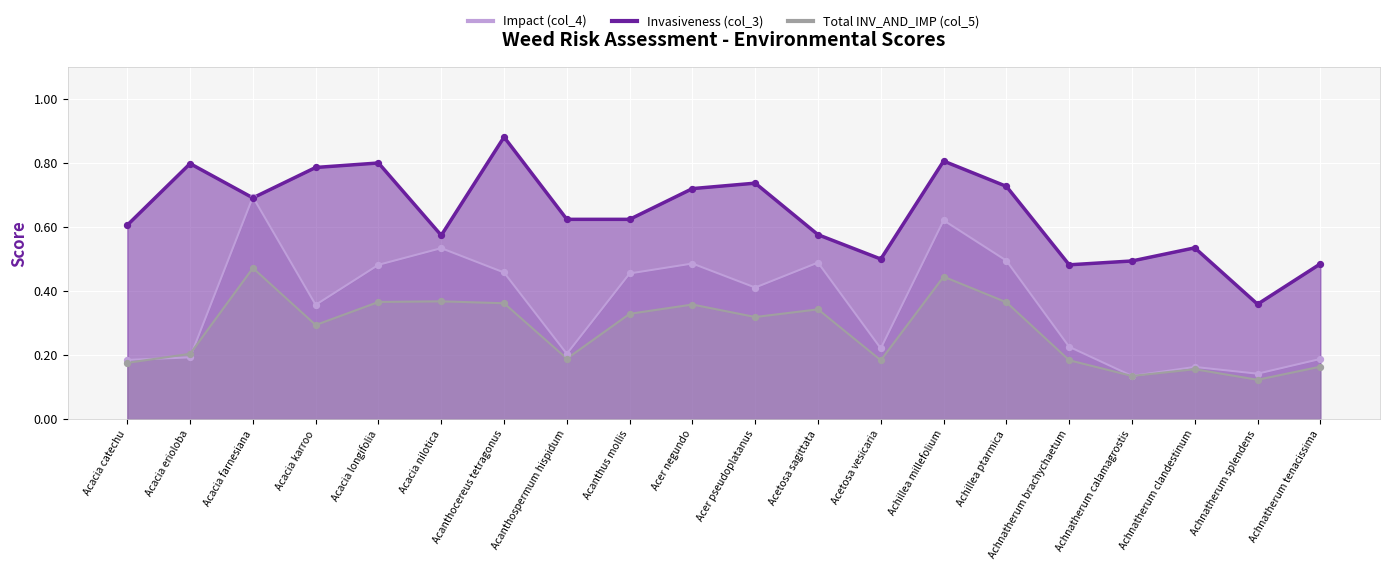

Which series has the widest spread of Y values?

Impact (col_4)